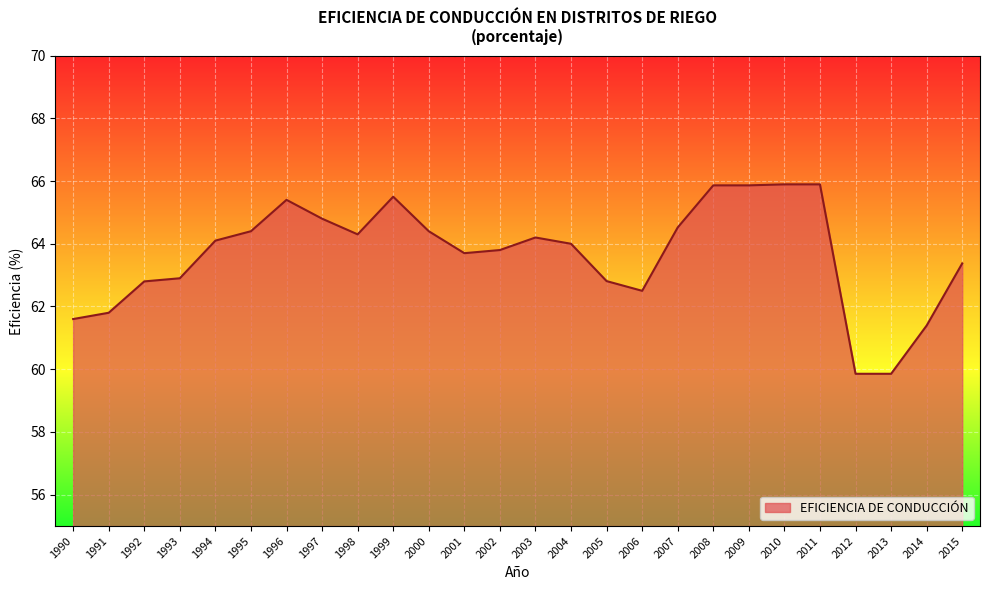

Reading left to right, transcribe all the data shown in this chart.

61.6	61.8	62.8	62.9	64.1	64.4	65.4	64.8	64.3	65.5	64.4	63.7	63.8	64.2	64.0	62.8	62.5	64.5	65.9	65.9	65.9	65.9	59.9	59.9	61.4	63.4